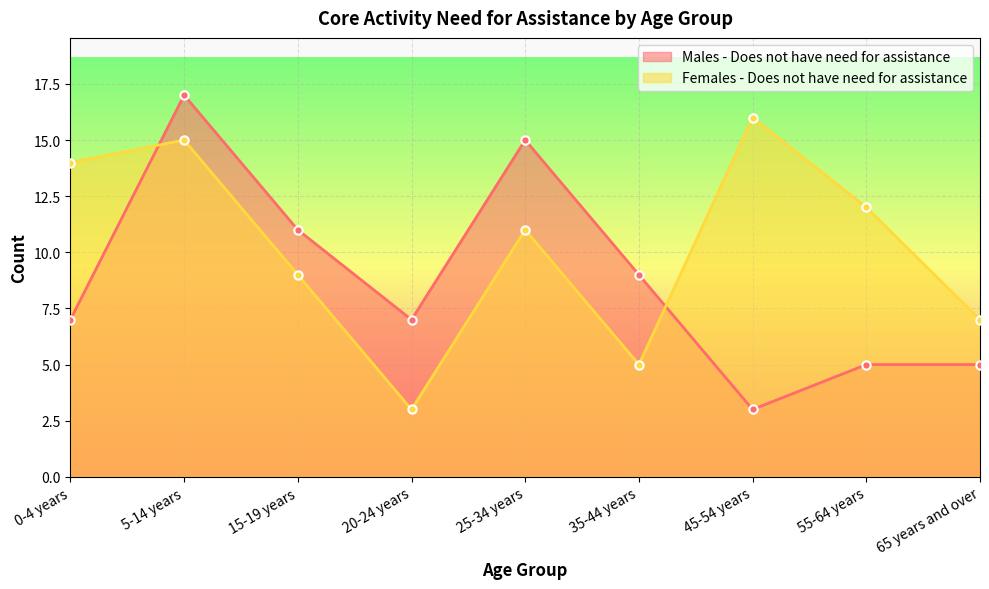

What value does the Females - Does not have need for assistance series have at 0-4 years?

14